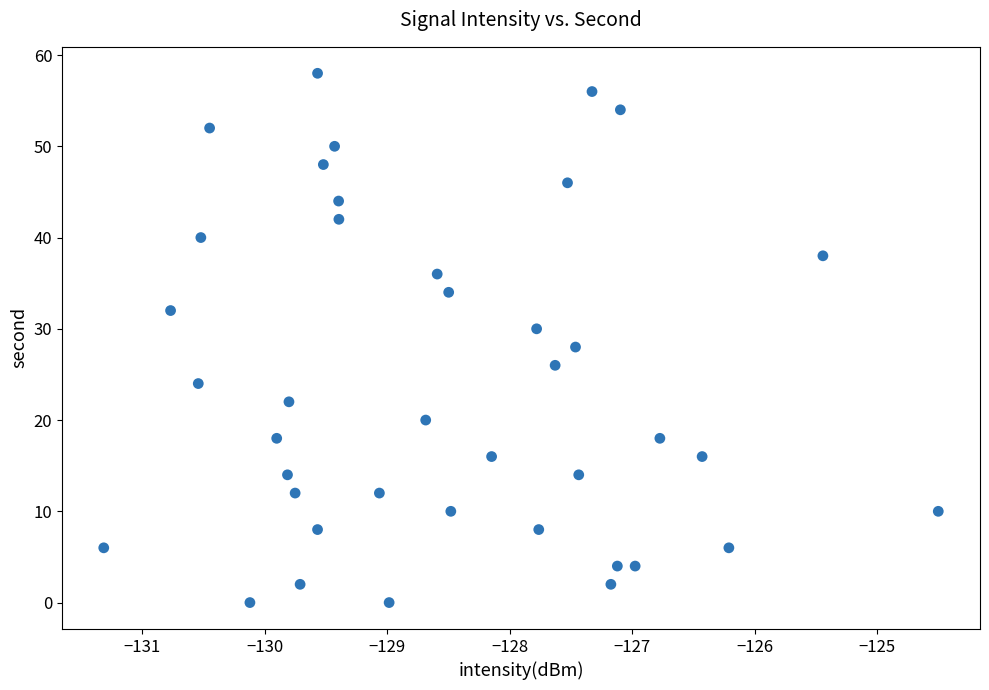

What is the range of Y values (max minus min)?

58